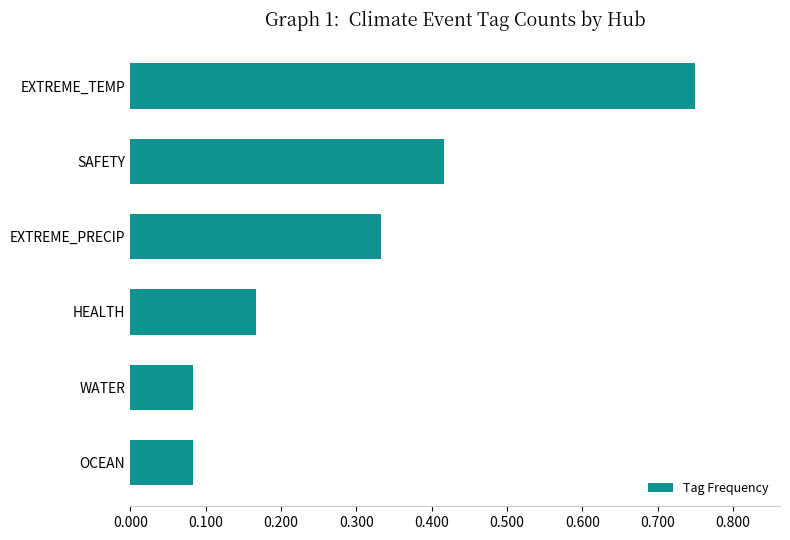

At which category does the chart reach its peak across all series?

EXTREME_TEMP